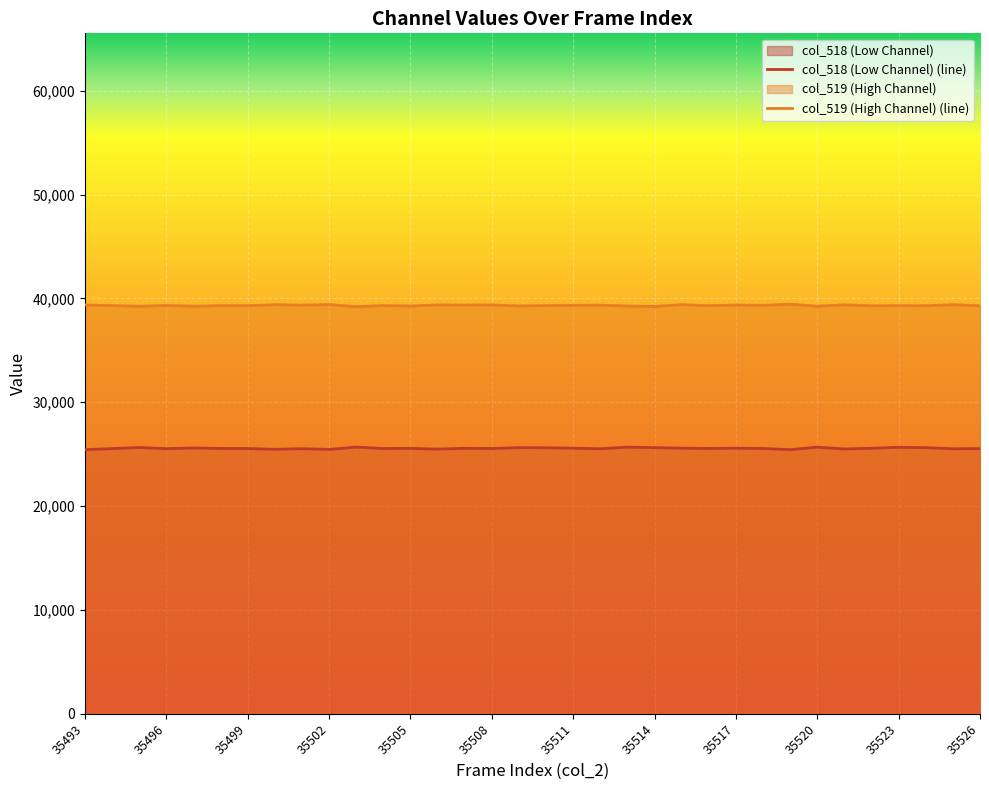

How many values in the col_519 series are below 39316?

17